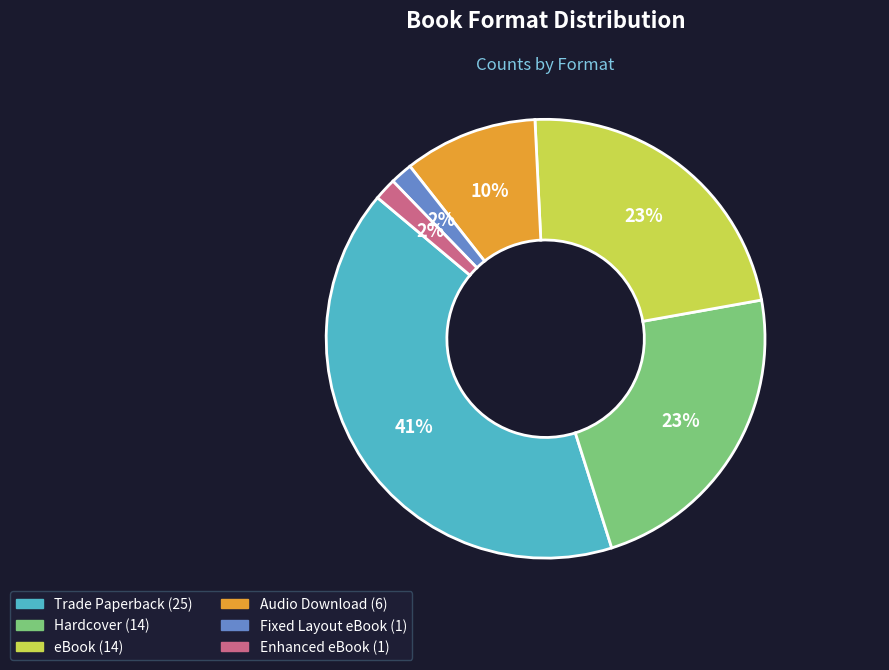

To the nearest percent, what portion does Trade Paperback represent?

41%